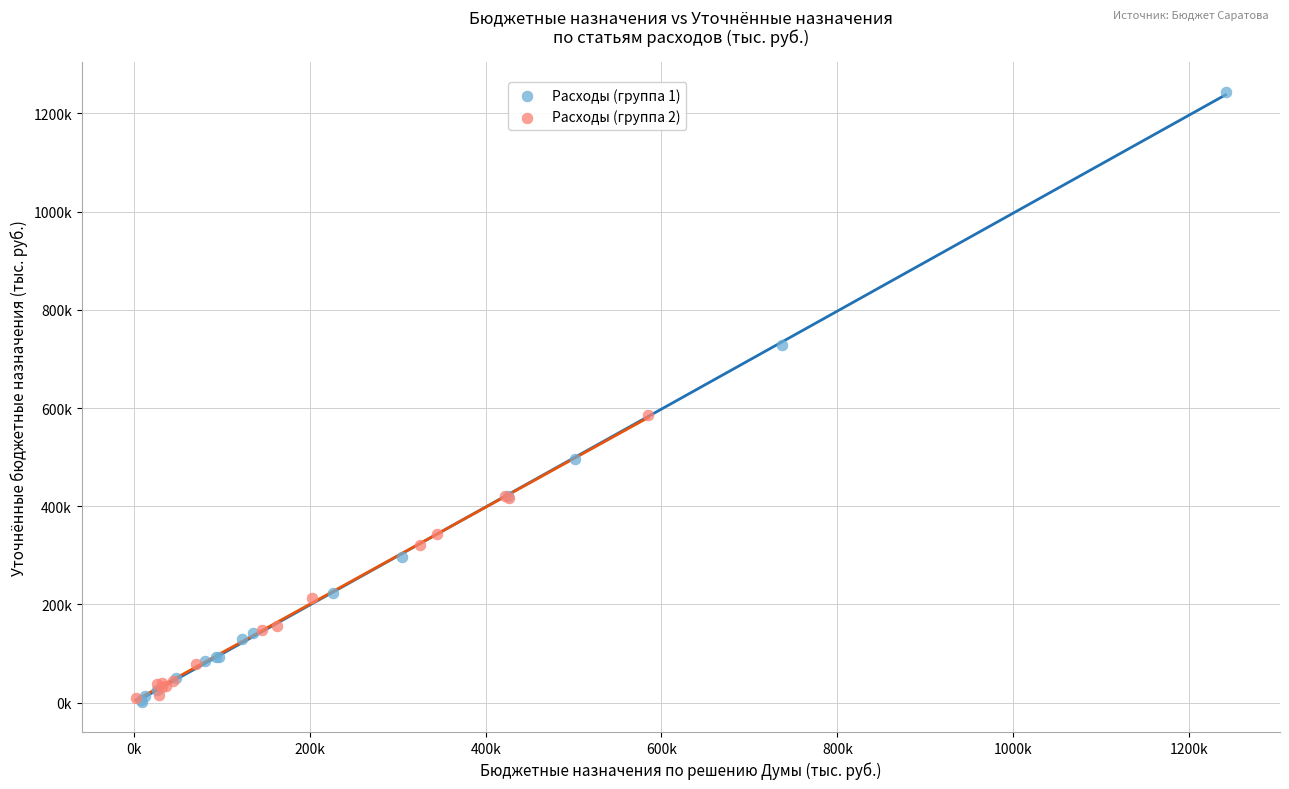

Which series contains the highest Y value?

Расходы (группа 1)